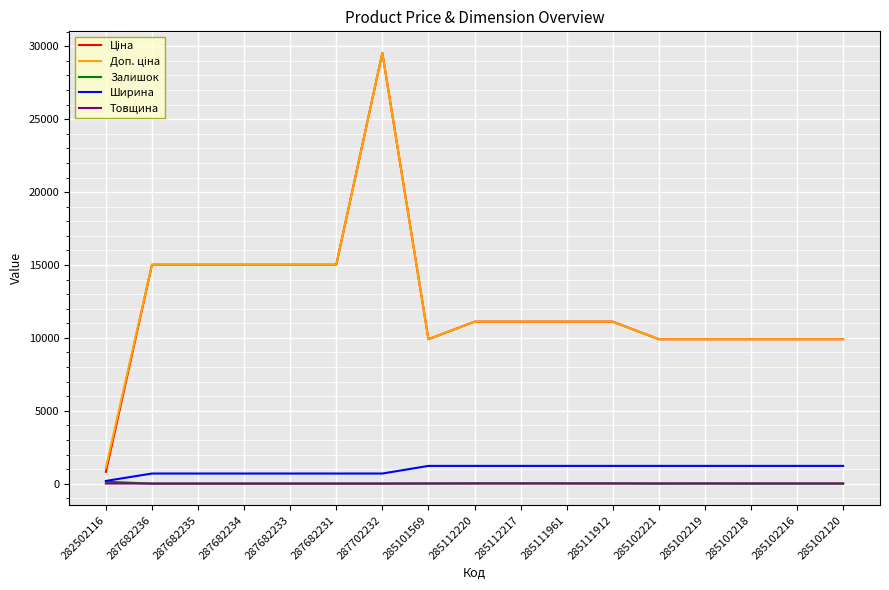

What is the difference between the highest and lowest values at 285112217?

11096.6